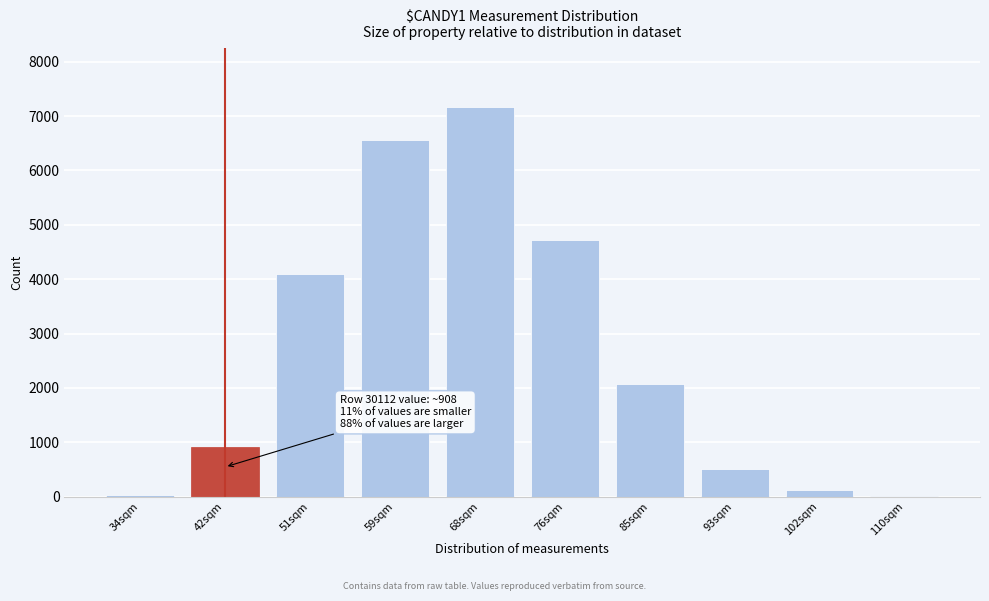

The value at 51sqm is 4088. True or false?

True